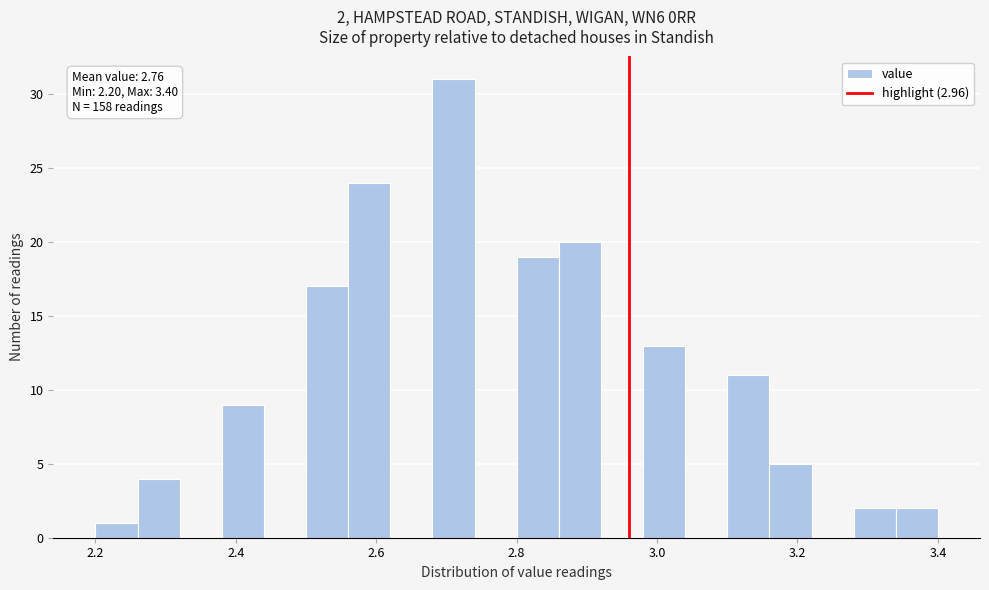

Read against the x-axis, roughly where is the centre of the tallest bar?

2.72